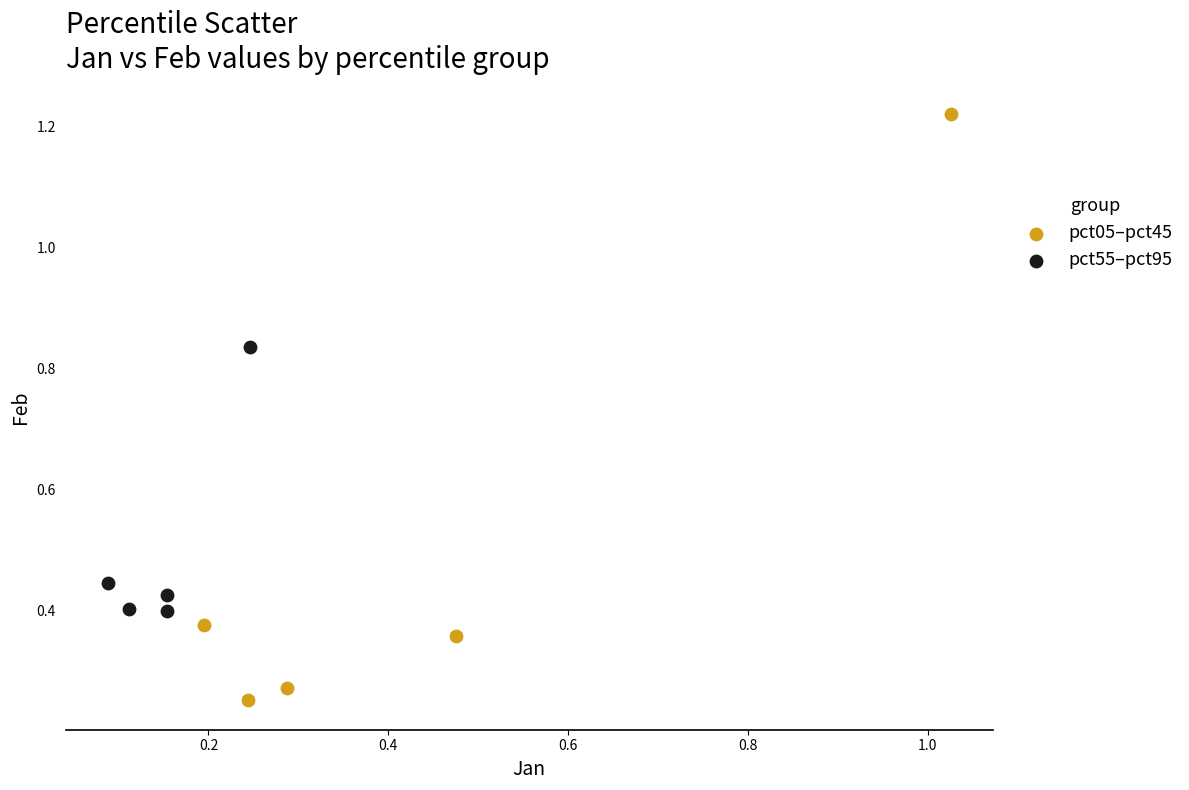

Which series contains the highest Y value?

pct05–pct45